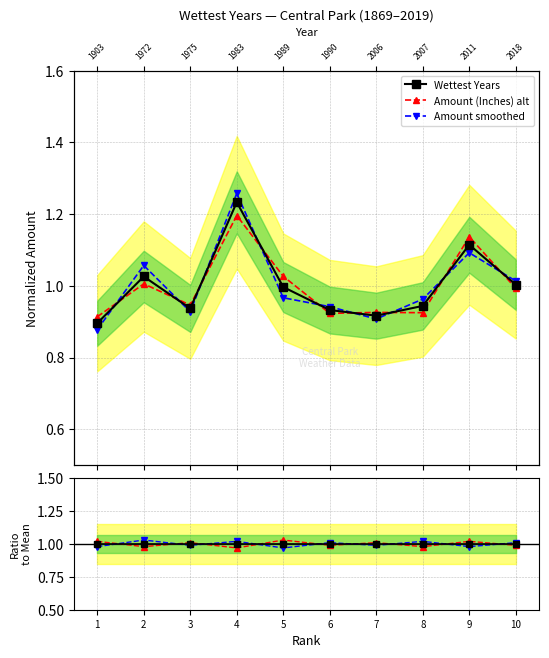

Which series changed the most between 8 and 10?

Amount (Inches) alt